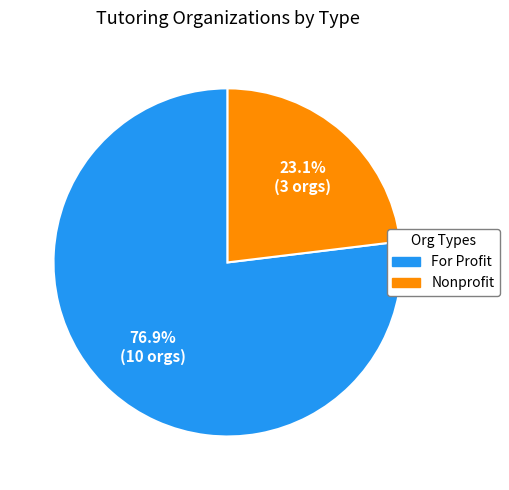

Is the sum of Nonprofit and For Profit greater than half?

Yes